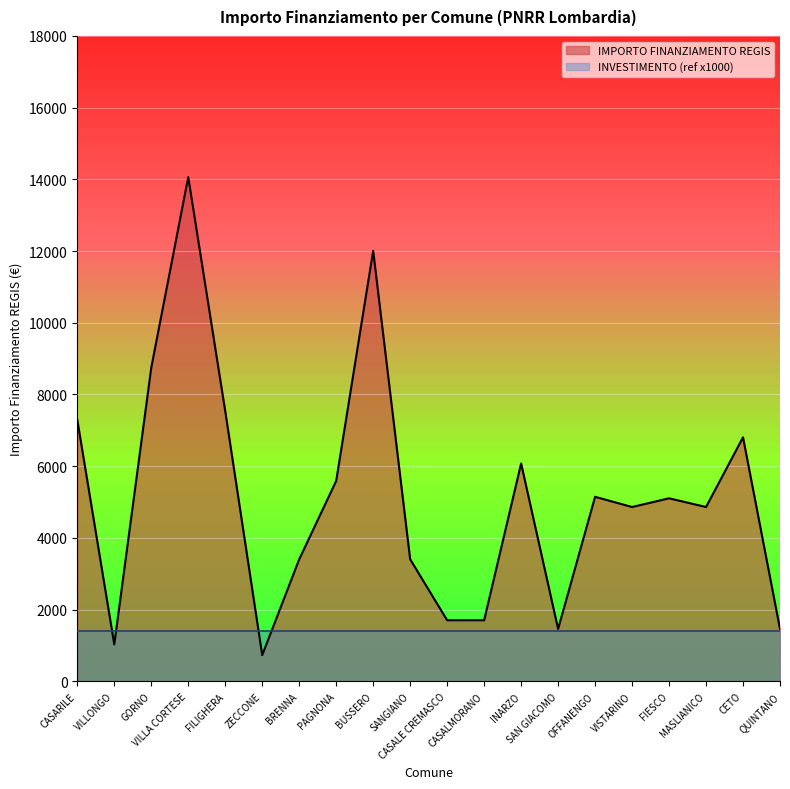

What position from the left is QUINTANO?

20